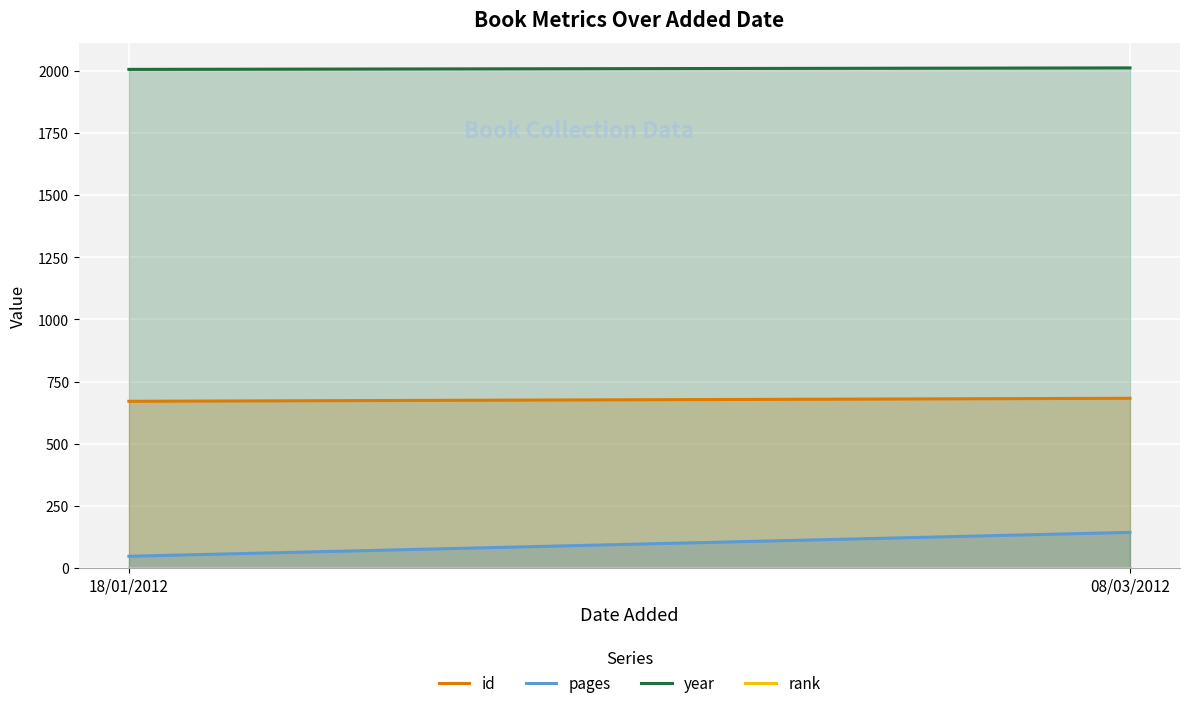

Between 18/01/2012 and 08/03/2012, which series saw the biggest shift?

pages